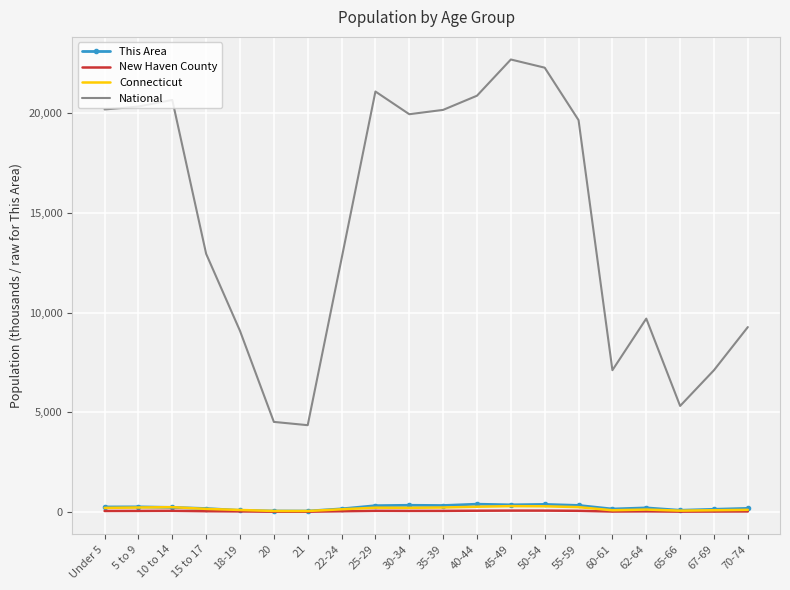

What is the difference between the Connecticut values at 21 and 35-39?

176.1